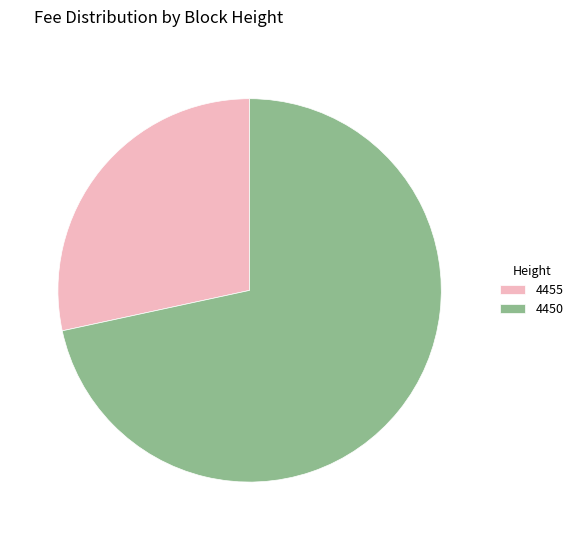

Rank the categories by value from lowest to highest.

4455, 4450